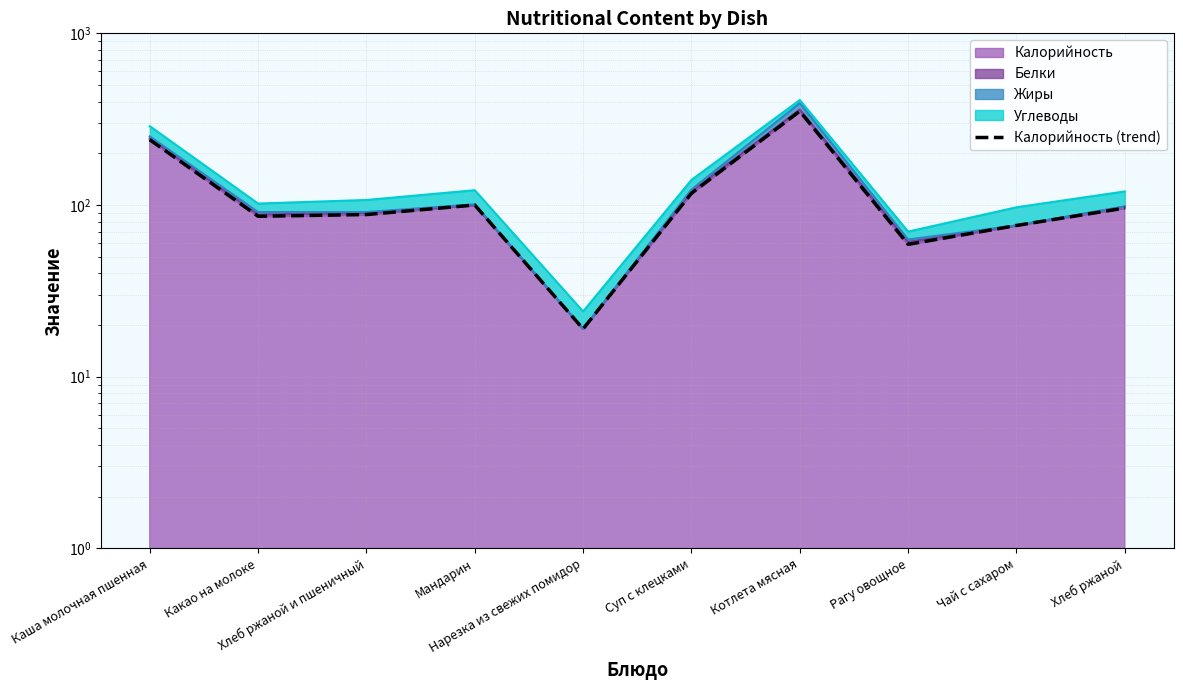

What is the sum of the values at Рагу овощное and Суп с клецками?

176